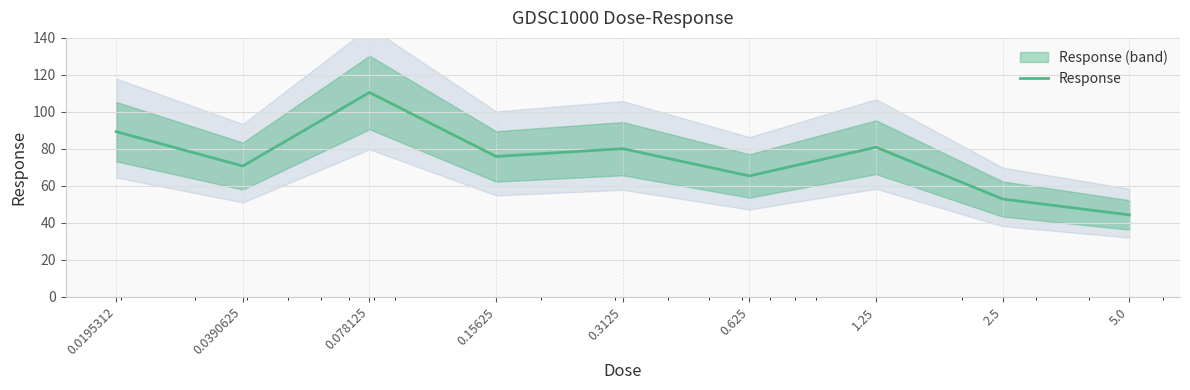

How many distinct data groups are displayed?

1